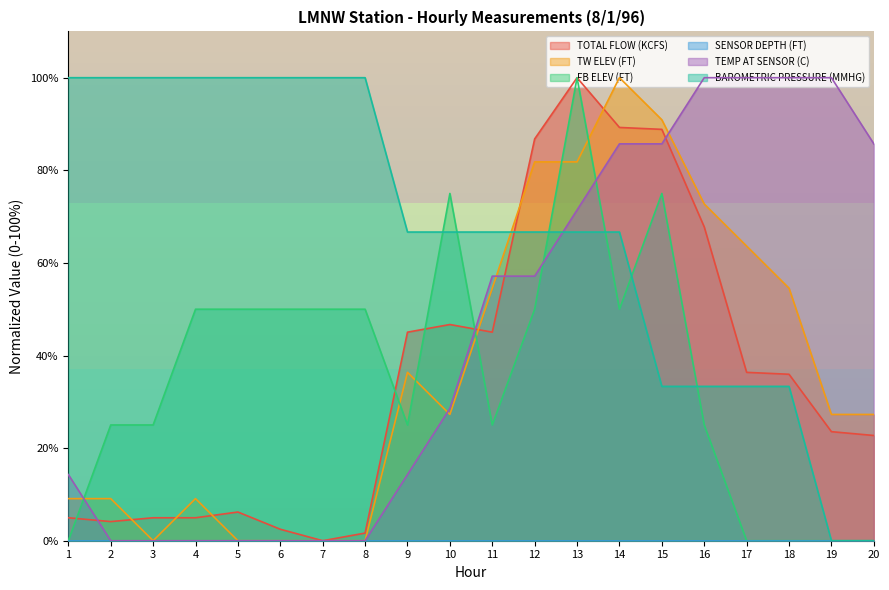

What is the spread (max minus min) of values at 9?

66.7